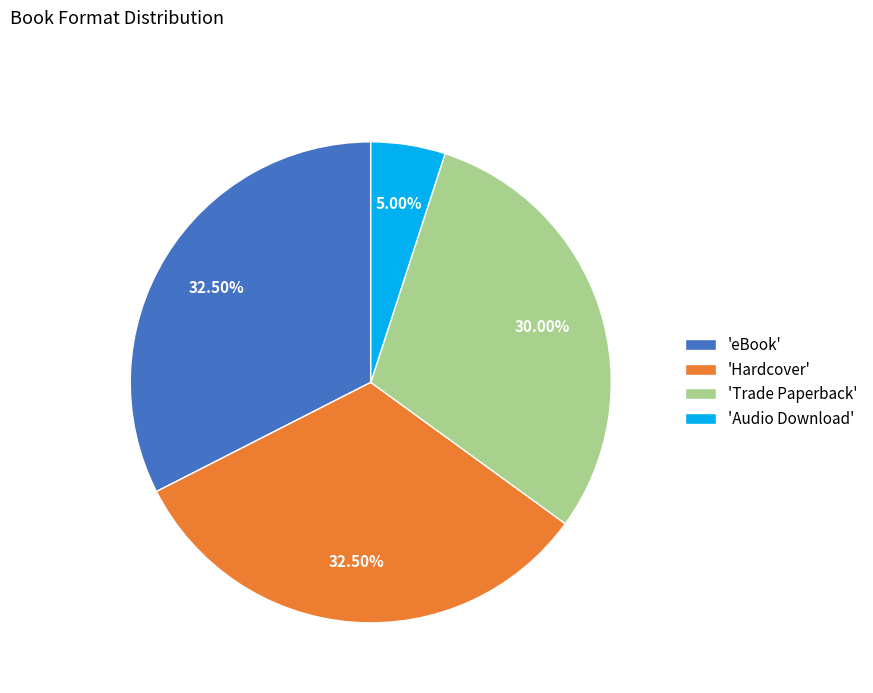

Which category has the smallest portion of the pie?

'Audio Download'